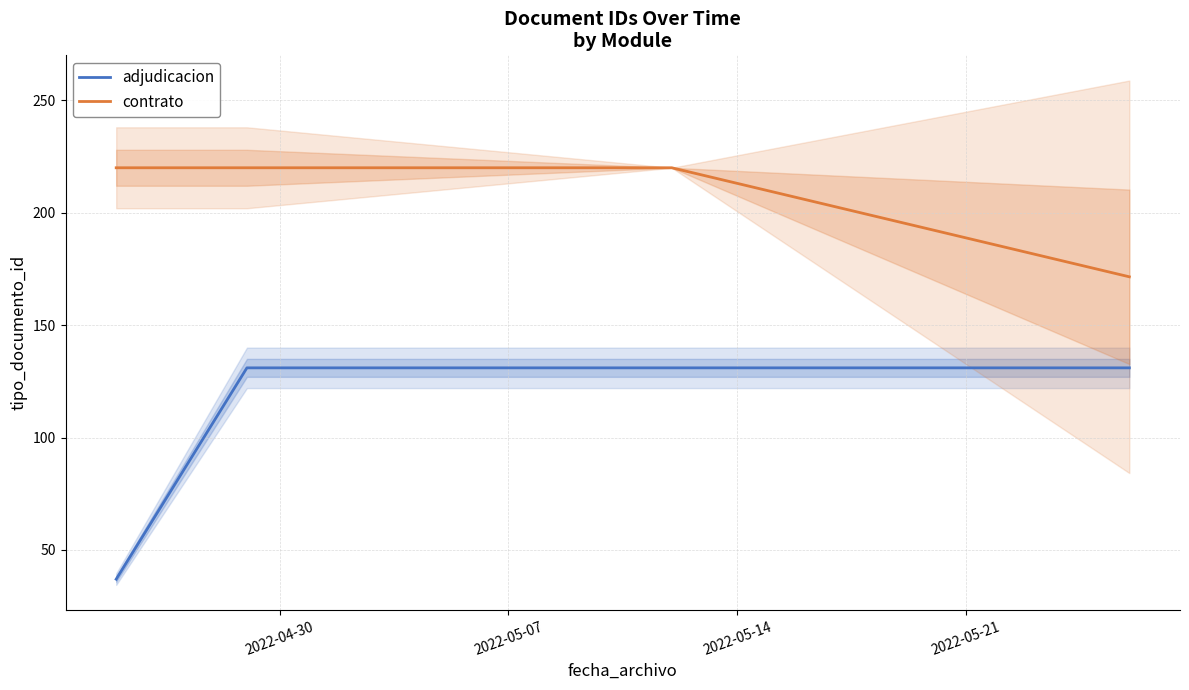

True or false: adjudicacion has more than 0 interior local peaks.

False